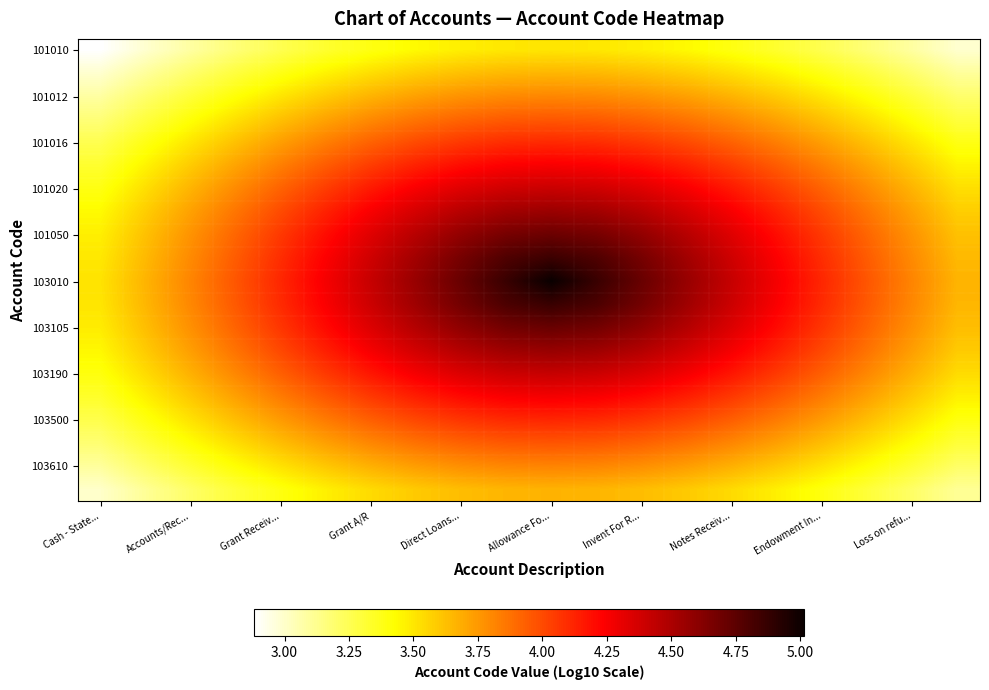

At how many categories does at least one series exceed 3?

20